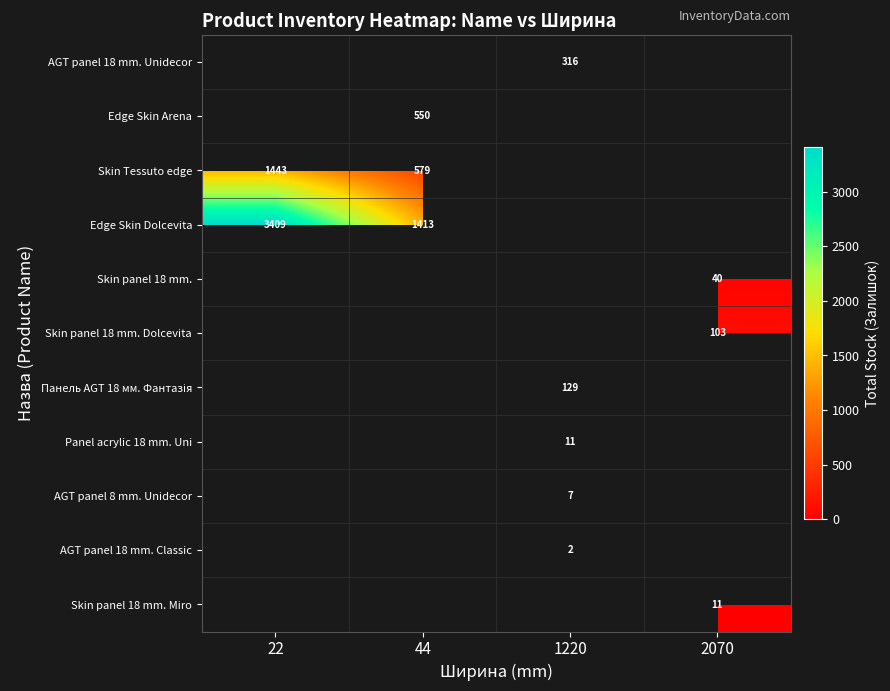

The Edge Skin Dolcevita series shows 427 at 44. True or false?

False